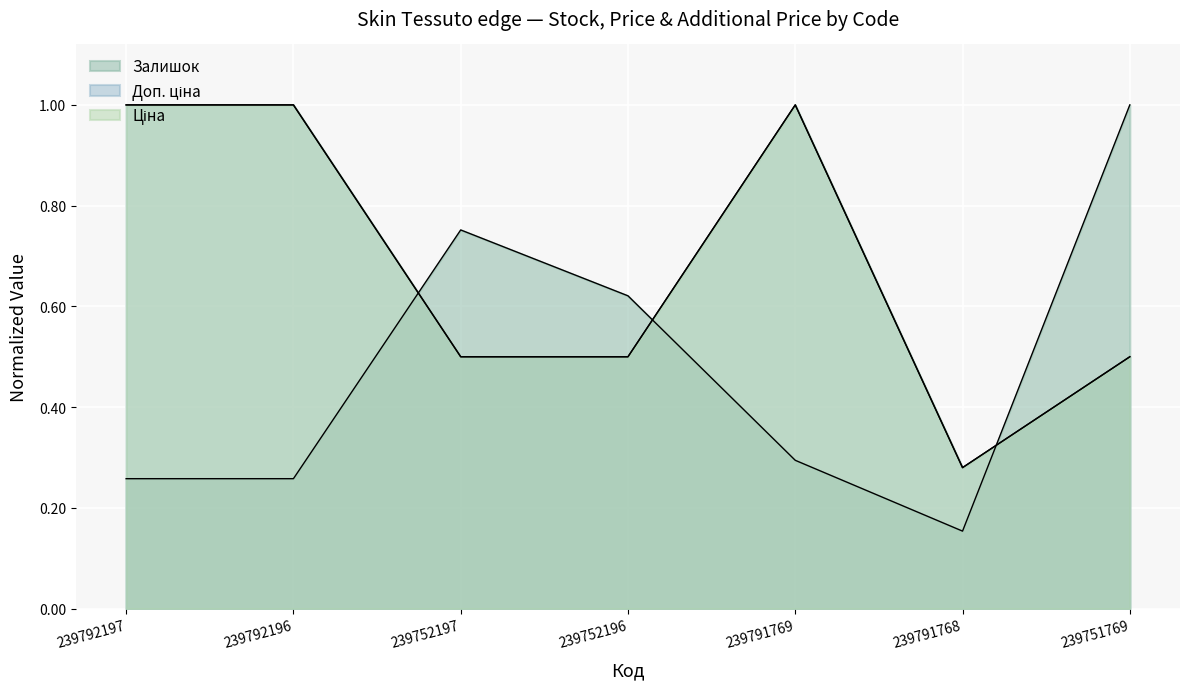

True or false: Доп. ціна and Ціна intersect in this chart.

False